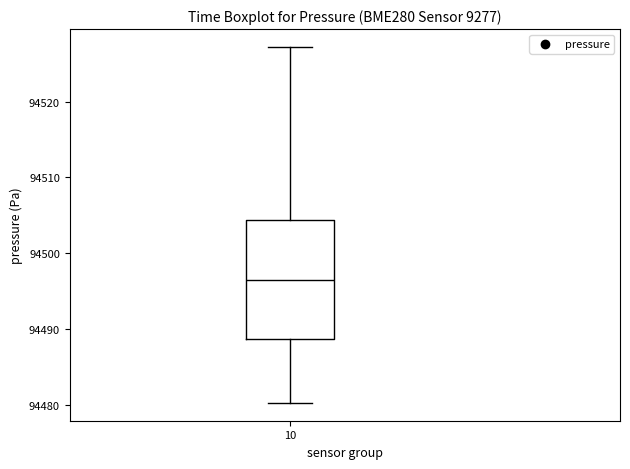

Where is the upper edge of the box at x = 10 on the y-axis? The values are not printed on the chart, so give them approximately, as read against the axis.

94504